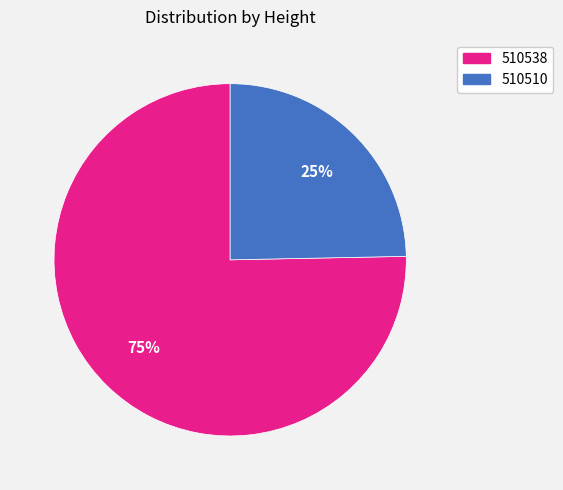

True or false: 510510 accounts for 30% of the total.

False